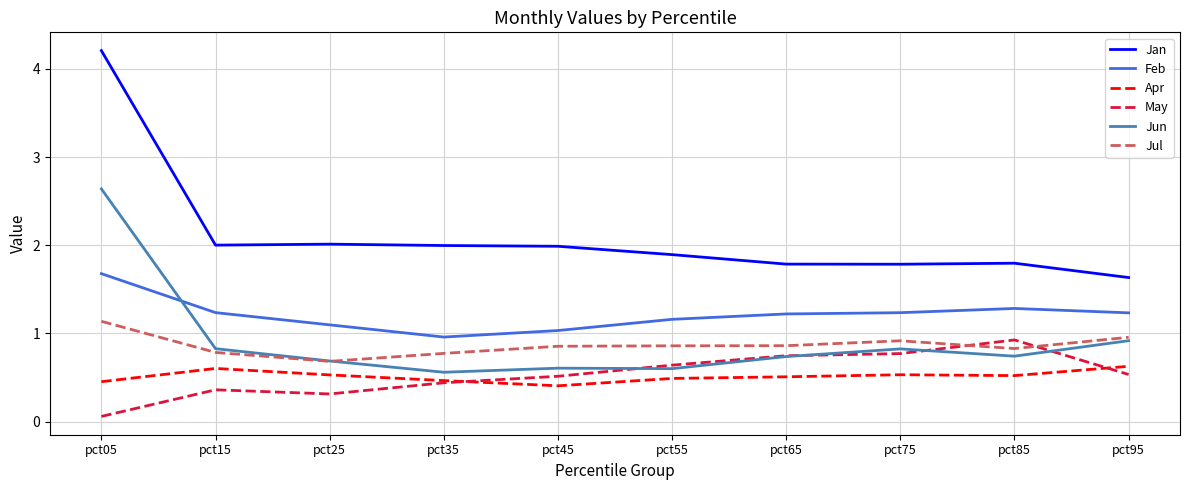

What is the difference between the Jul values at pct95 and pct85?

0.1